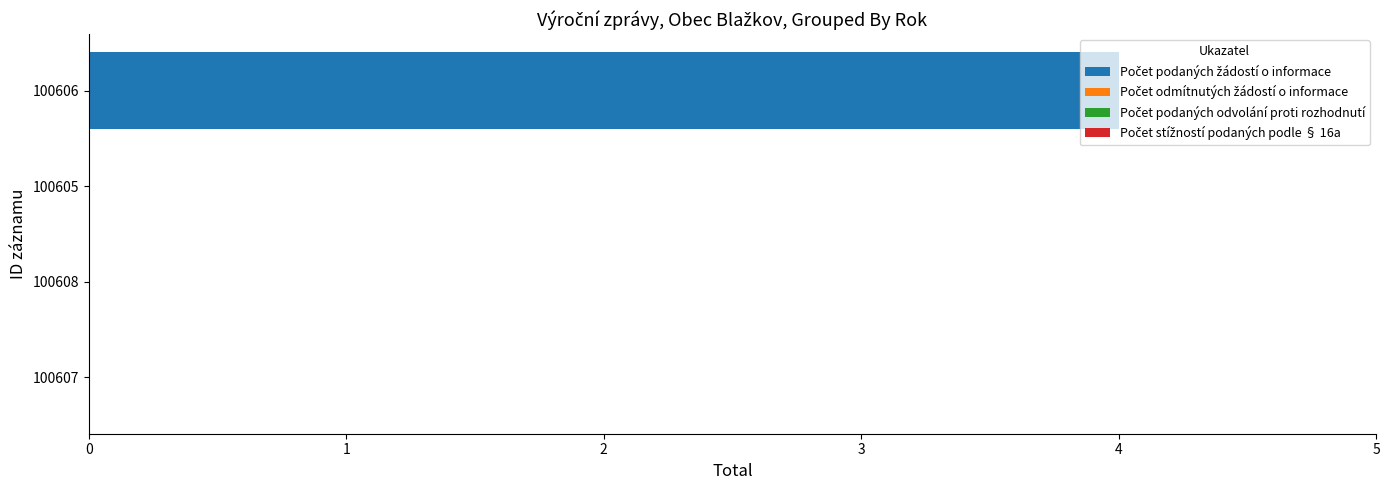

Which has a higher value, 100606 or 100608?

100606